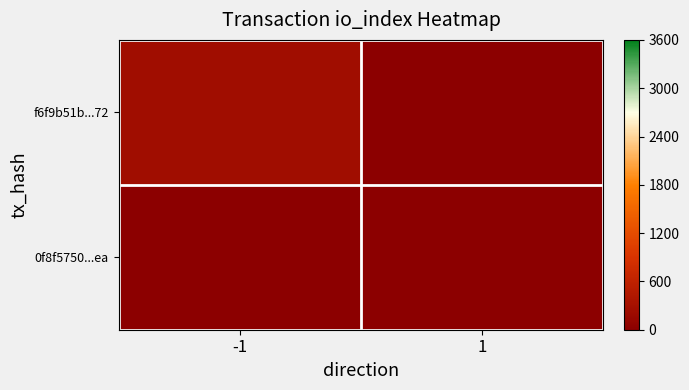

List the series in order of their overall mean, highest first.

f6f9b51b...72, 0f8f5750...ea